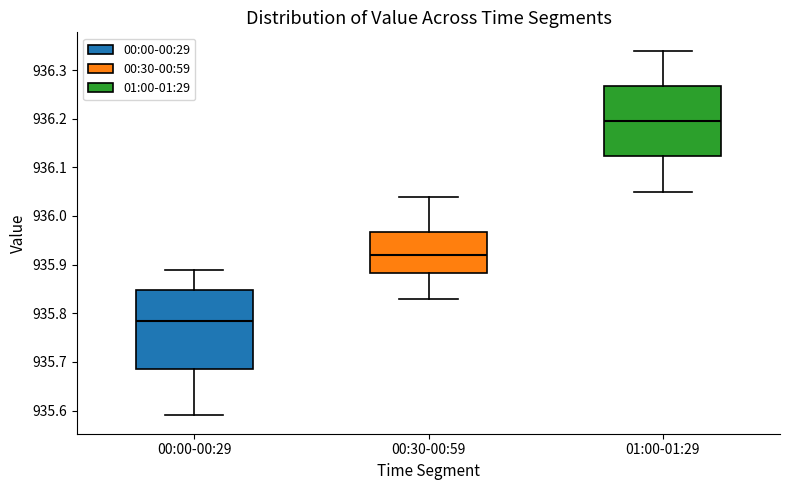

Reading left to right, read every box against the y-axis: the position of its median line, the range the box covers, and the ends of its whiskers. The values are not printed on the chart, so give them approximately, as read against the axis.

00:00-00:29: median 935.79, box 935.69 to 935.85, whiskers 935.59 to 935.89
00:30-00:59: median 935.92, box 935.88 to 935.97, whiskers 935.83 to 936.04
01:00-01:29: median 936.20, box 936.12 to 936.27, whiskers 936.05 to 936.34